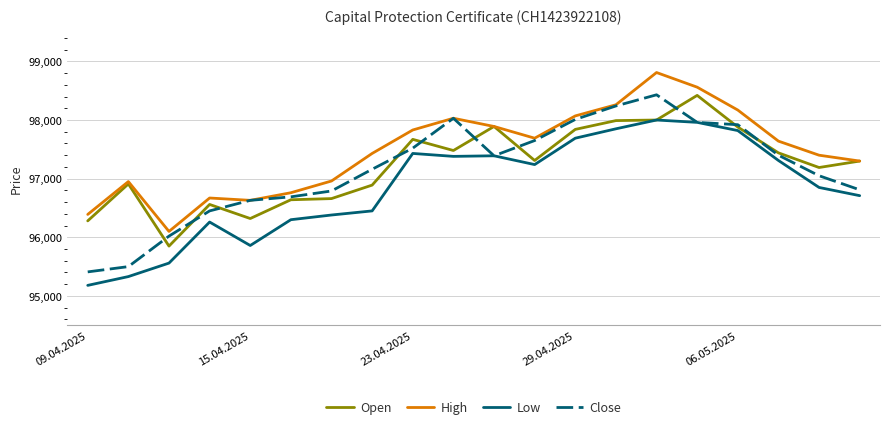

Which series has the largest range (max minus min)?

Close